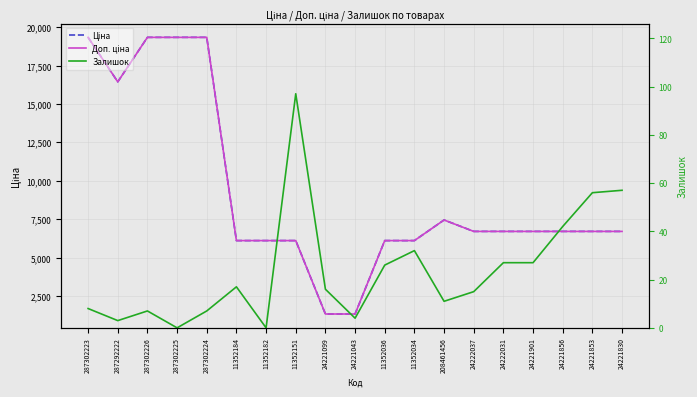

Which has a higher value, 24221099 or 287292222?

287292222